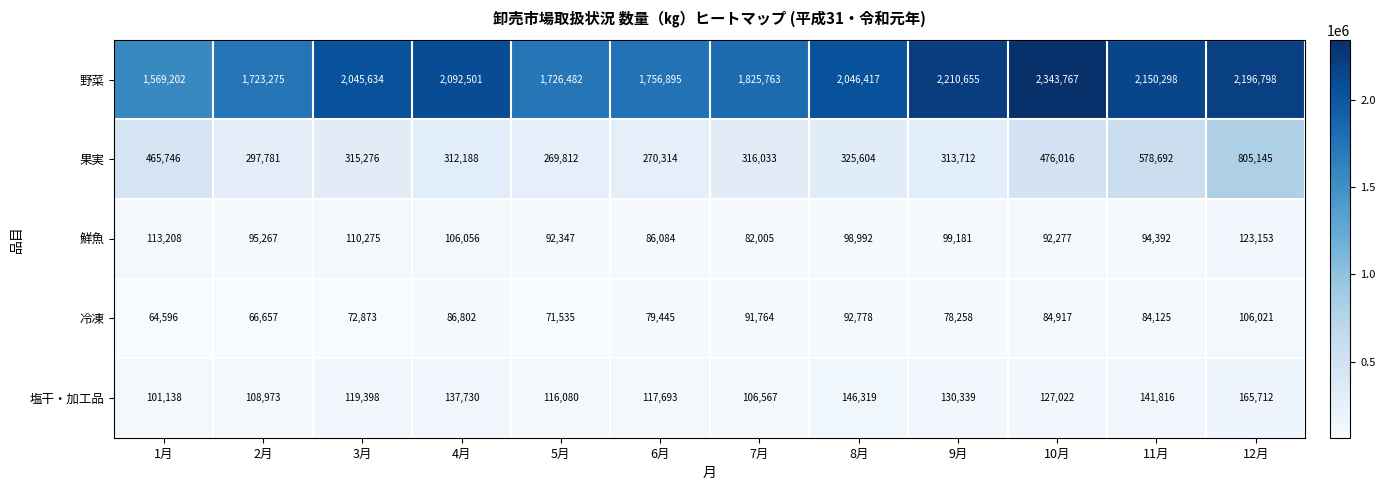

Which series has the largest total across all categories?

野菜